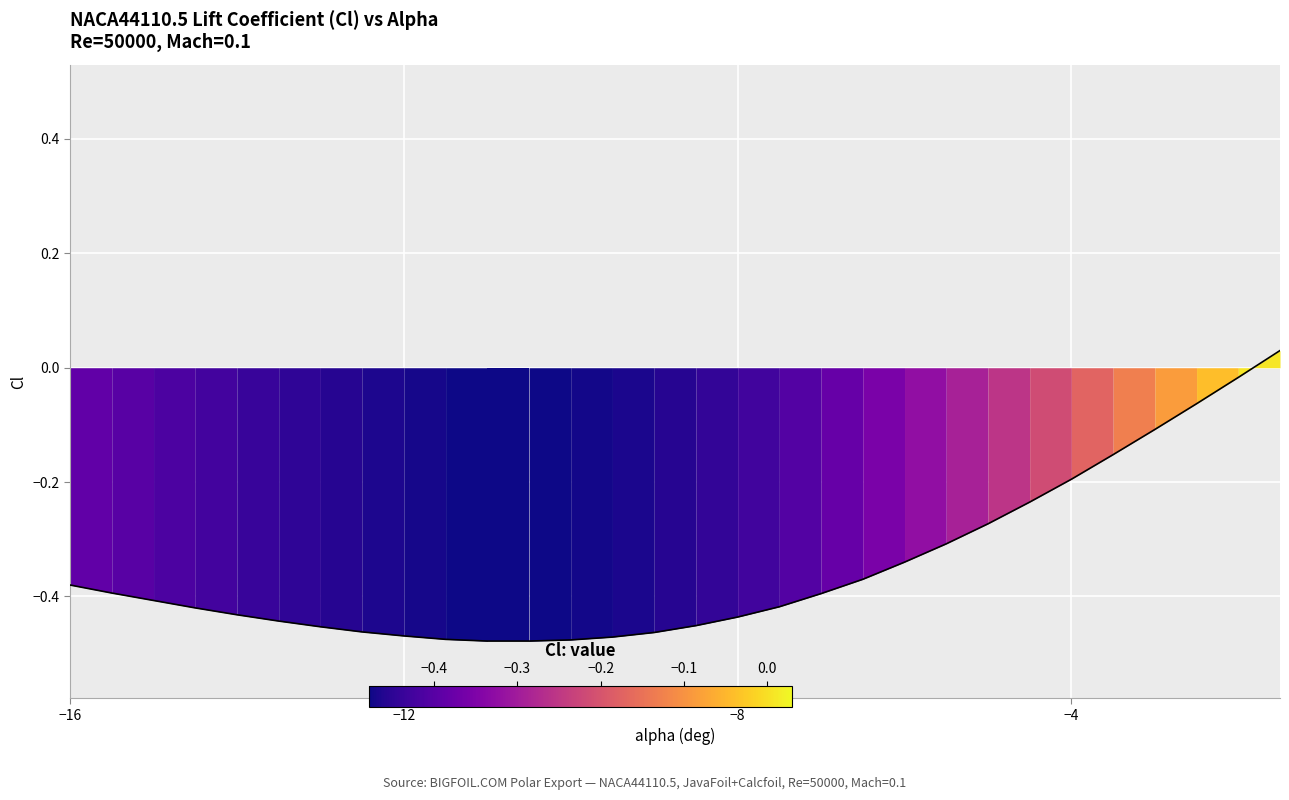

What is the difference between the maximum and minimum values?

0.5